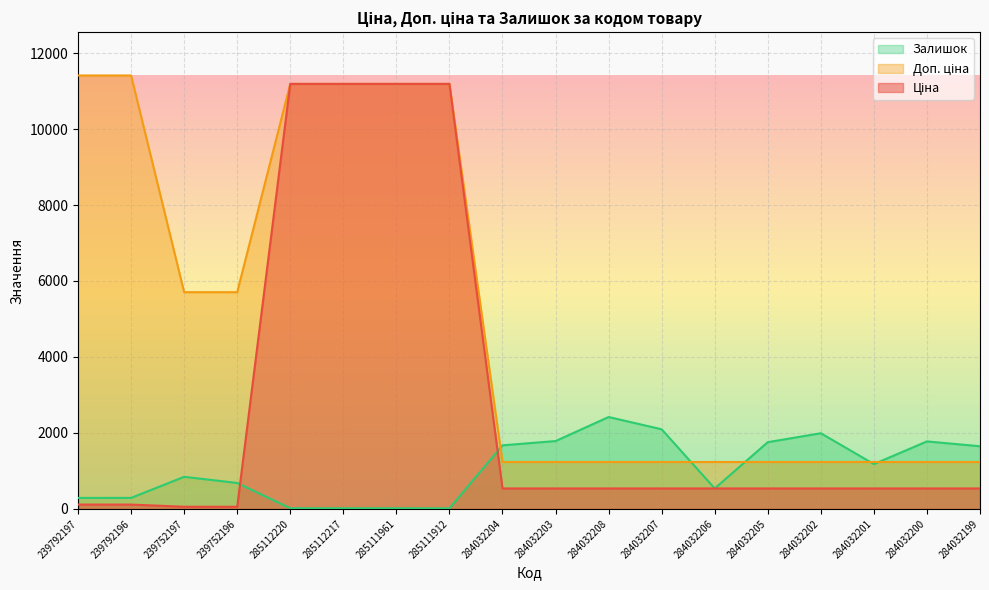

List the series in order of their peak value, highest first.

Доп. ціна, Ціна, Залишок